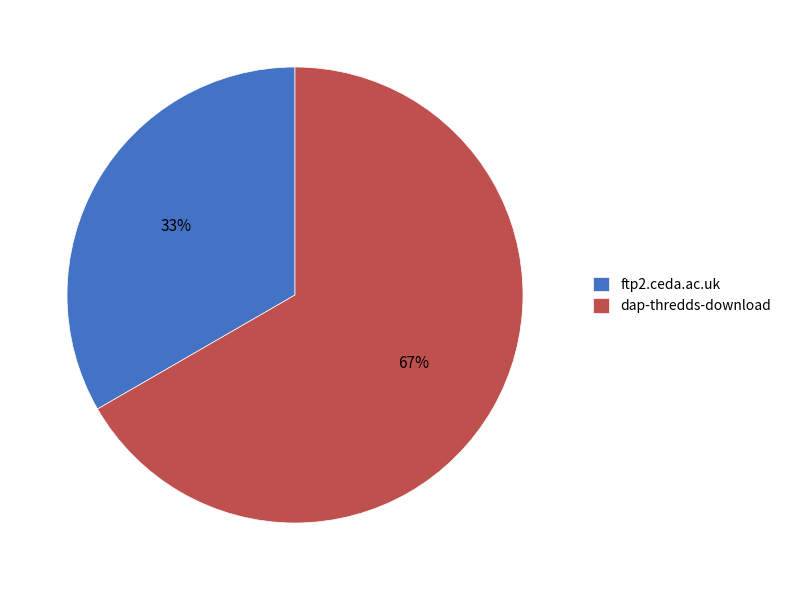

To the nearest percent, what is the combined percentage of dap-thredds-download and ftp2.ceda.ac.uk?

100%